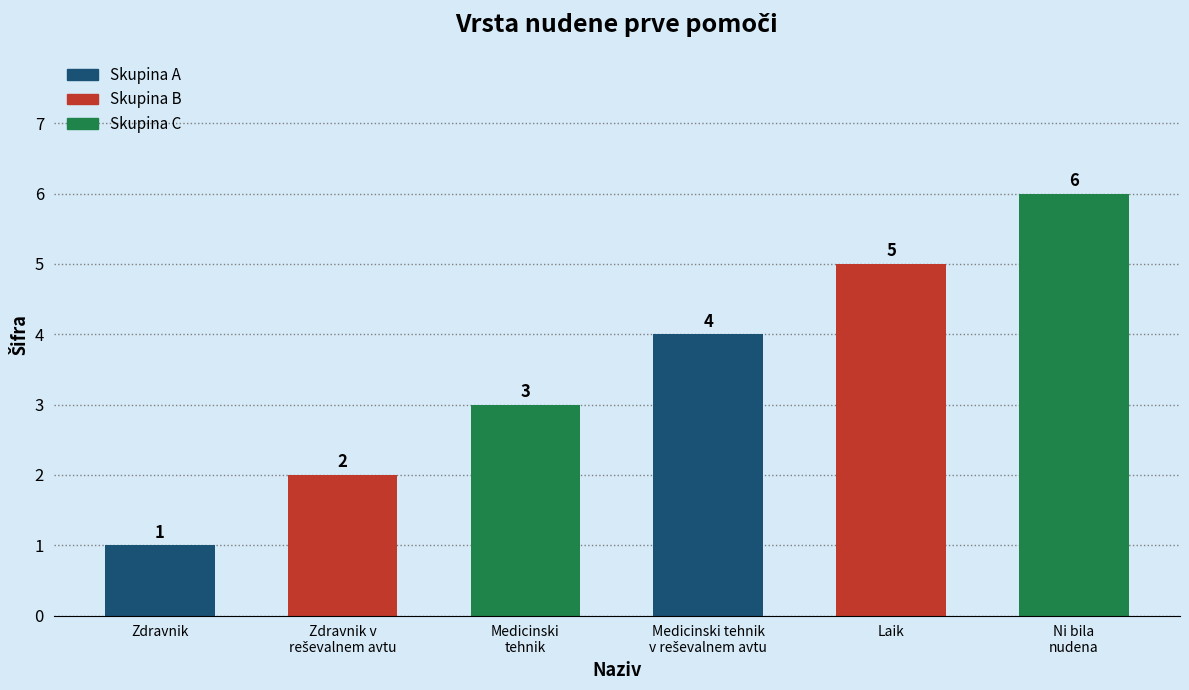

Reading right to left, list all the values displayed in this chart.

6	5	4	3	2	1